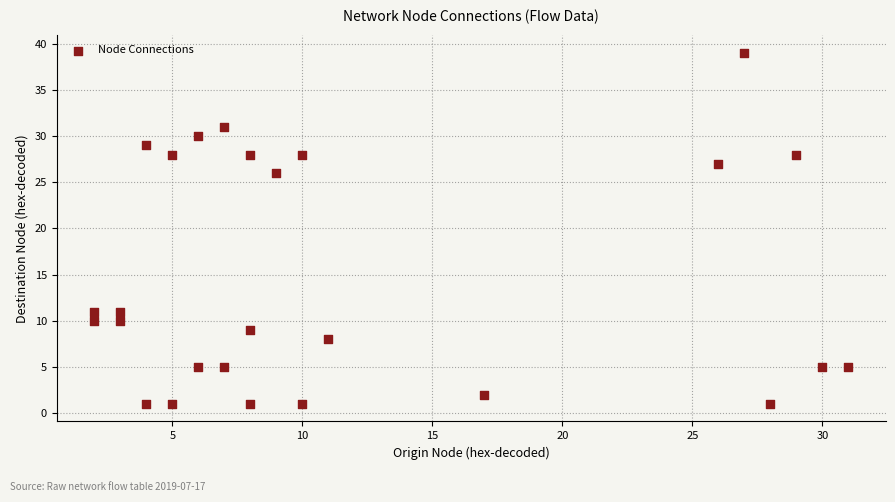

What is the range of Y values (max minus min)?

38